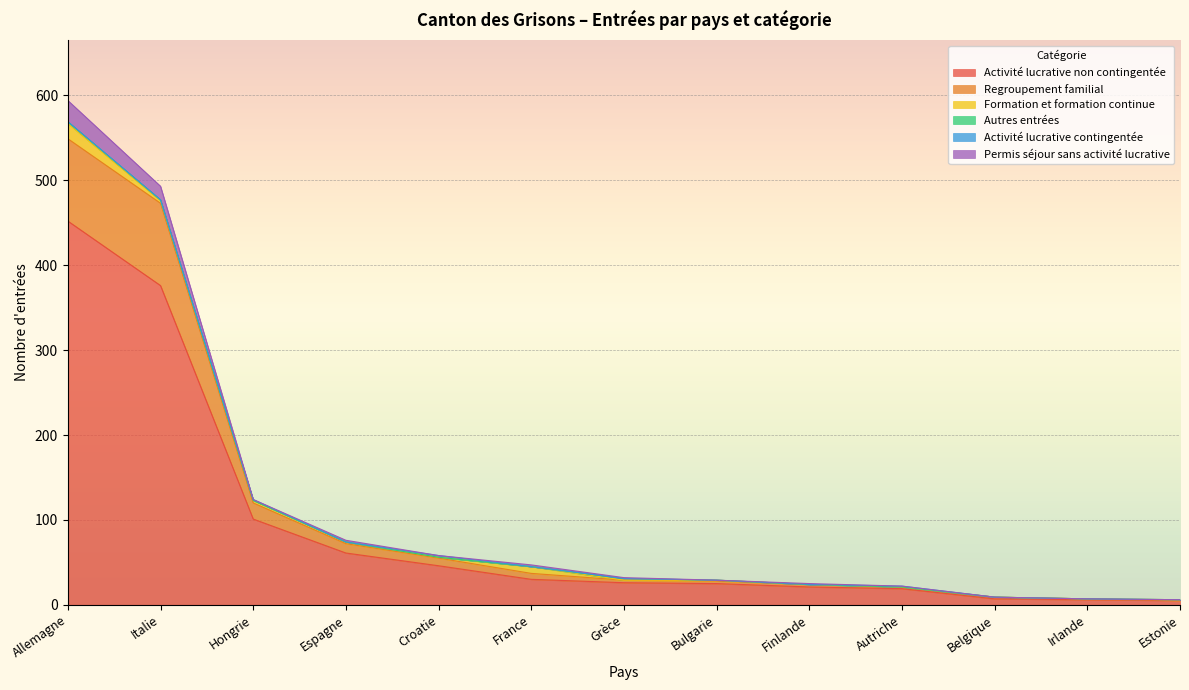

True or false: Regroupement familial and Permis séjour sans activité lucrative cross at least once.

False